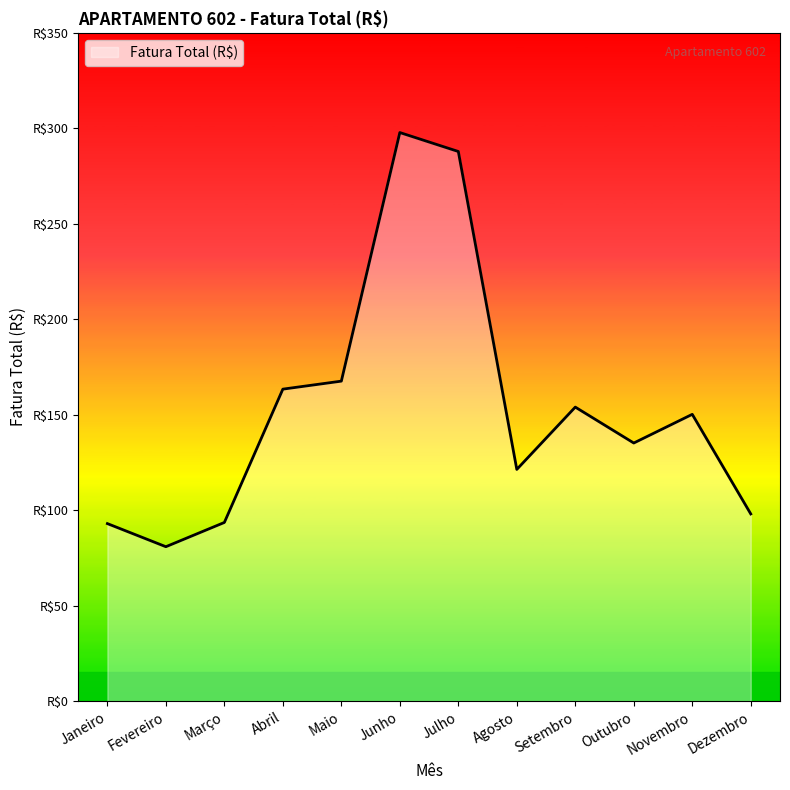

At which category does the chart reach its peak across all series?

Junho